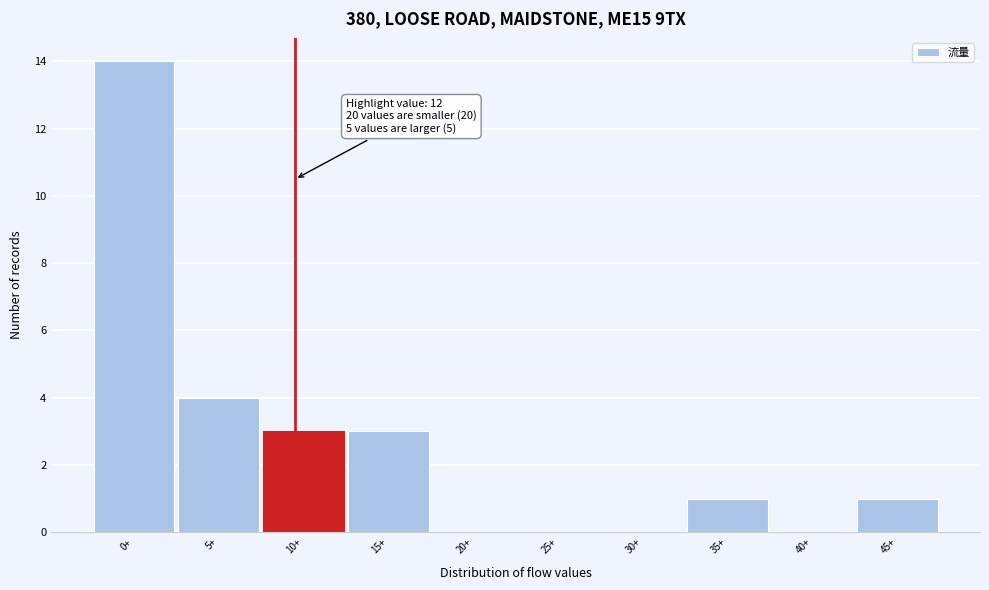

Reading left to right, transcribe all the data shown in this chart.

0+=14	5+=4	10+=3	15+=3	20+=0	25+=0	30+=0	35+=1	40+=0	45+=1